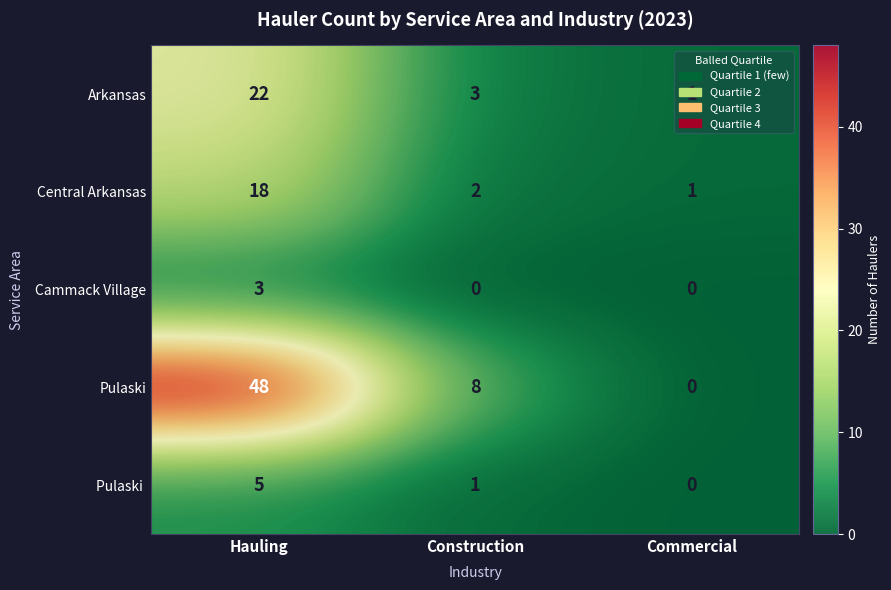

Which series has the widest spread of values?

Pulaski